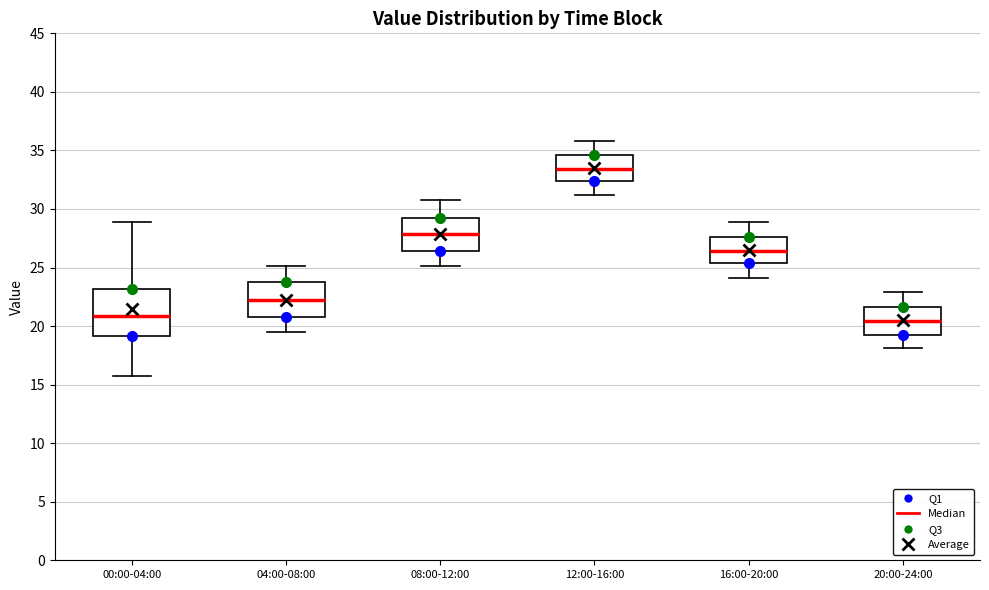

Reading left to right, read every box against the y-axis: the position of its median line, the range the box covers, and the ends of its whiskers. The values are not printed on the chart, so give them approximately, as read against the axis.

00:00-04:00: median 21.0, box 19.0 to 23.0, whiskers 15.5 to 29.0
04:00-08:00: median 22.5, box 21.0 to 23.5, whiskers 19.5 to 25.0
08:00-12:00: median 28.0, box 26.5 to 29.0, whiskers 25.0 to 31.0
12:00-16:00: median 33.5, box 32.5 to 34.5, whiskers 31.0 to 36.0
16:00-20:00: median 26.5, box 25.5 to 27.5, whiskers 24.0 to 29.0
20:00-24:00: median 20.5, box 19.5 to 21.5, whiskers 18.0 to 23.0